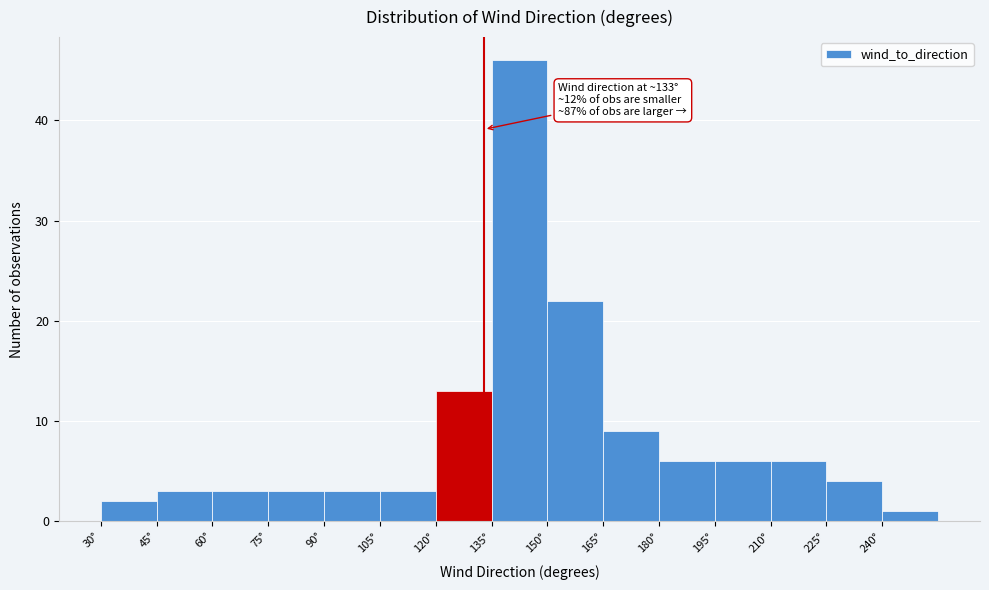

Over which range of the x-axis is the bar tallest?

135 to 150